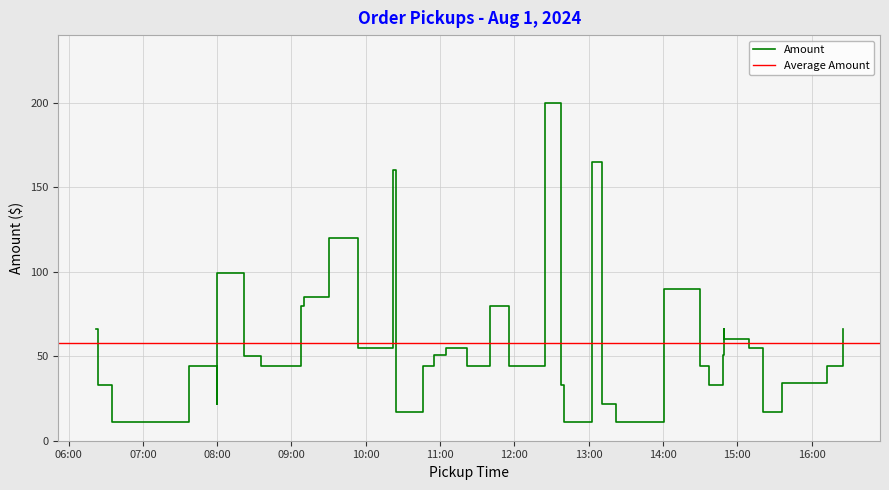

Does the chart display data point markers on the line(s)?

No